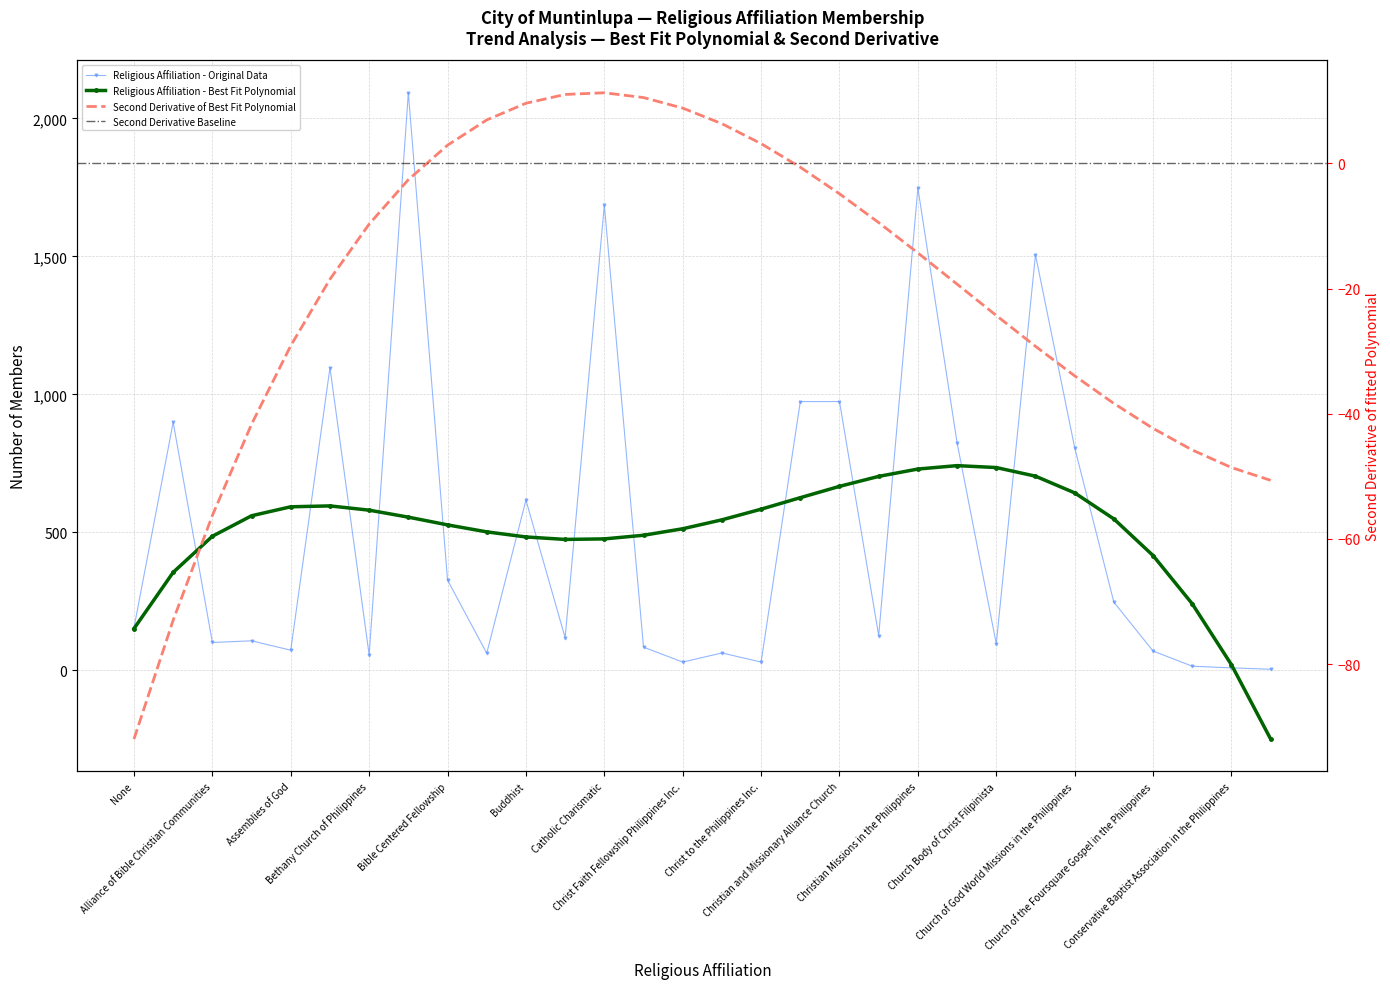

How many data points are less than 126?

15